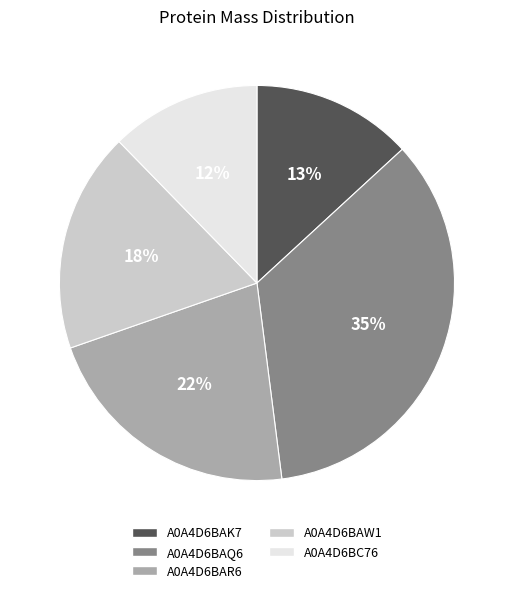

To the nearest percent, what percentage of the pie is A0A4D6BAR6?

22%